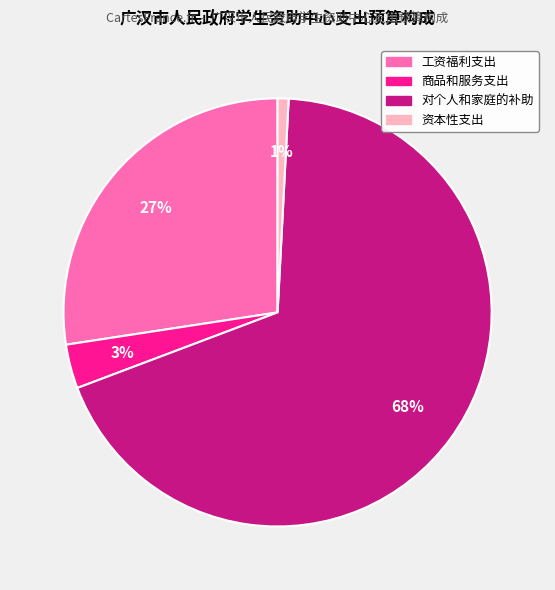

What is the largest slice in the pie chart?

对个人和家庭的补助